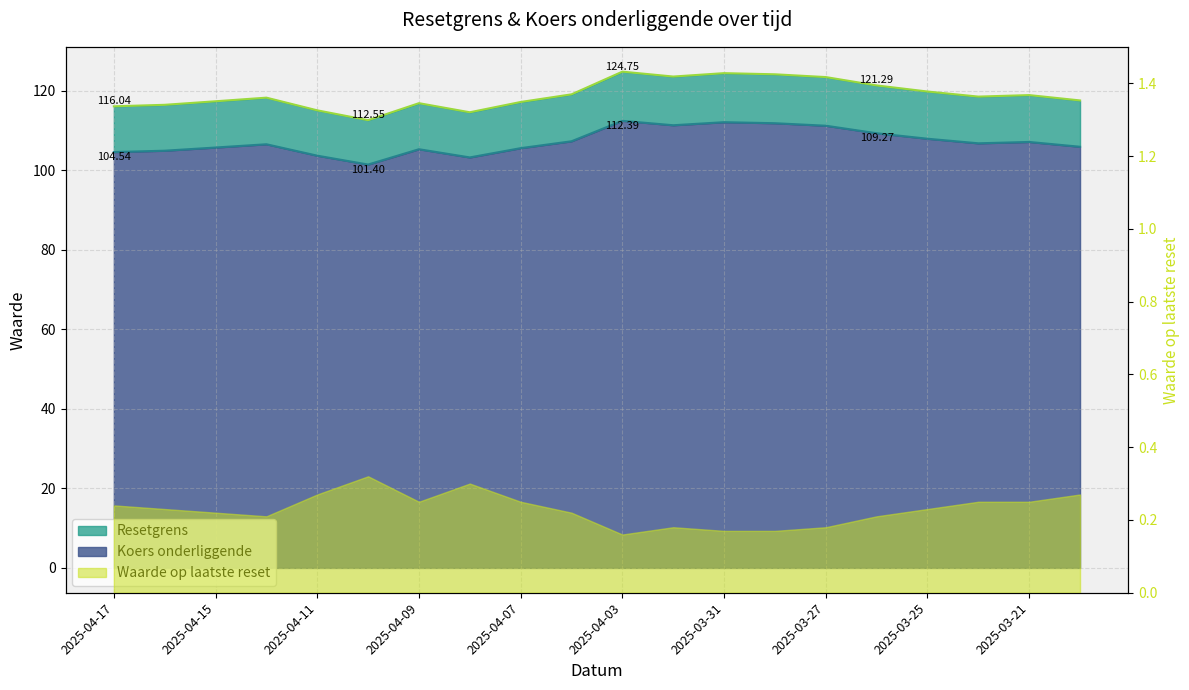

Is it true that Koers onderliggende equals 57.6 at 2025-04-04?

False